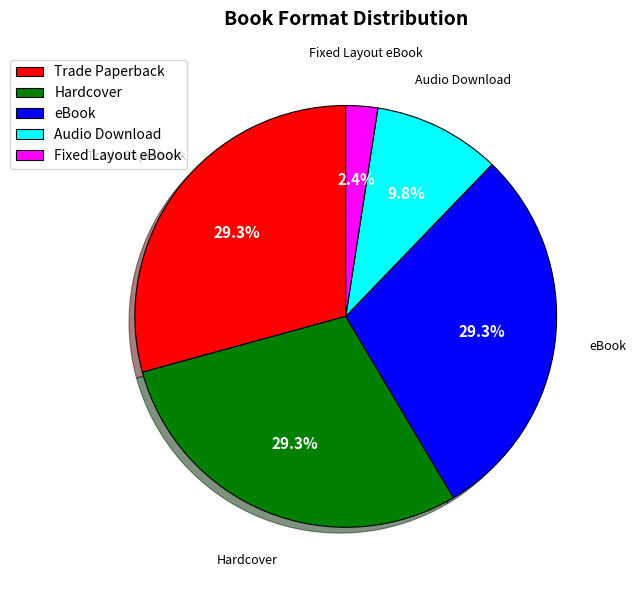

Is the sum of Hardcover and Audio Download greater than half?

No